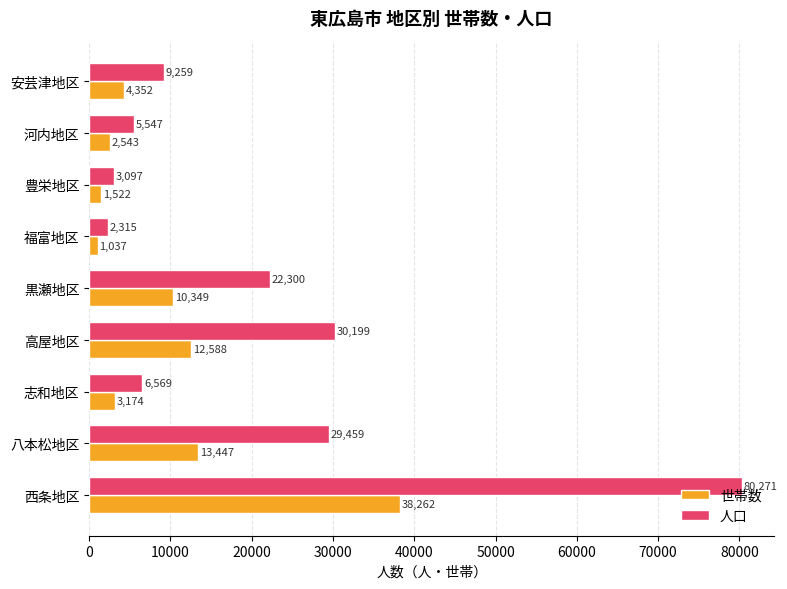

Between 八本松地区 and 福富地区, which series saw the biggest shift?

人口